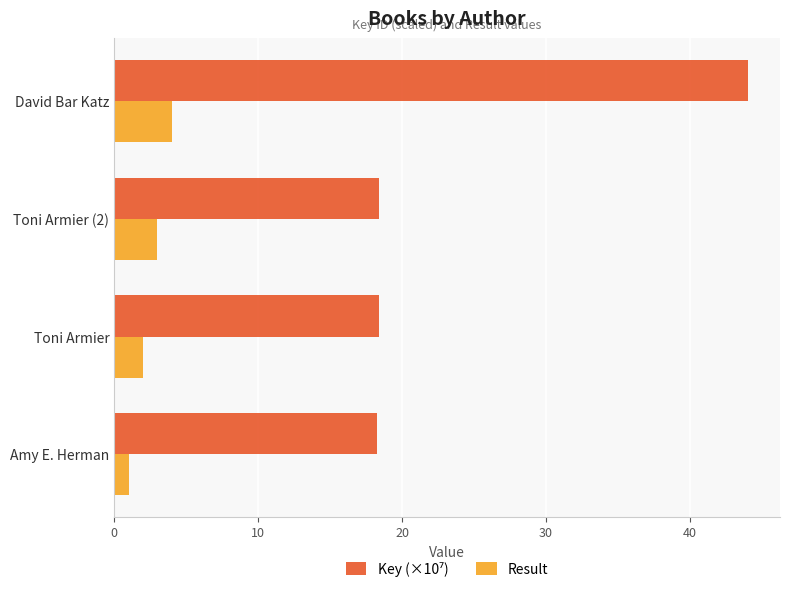

What is the minimum value for Result?

1.0